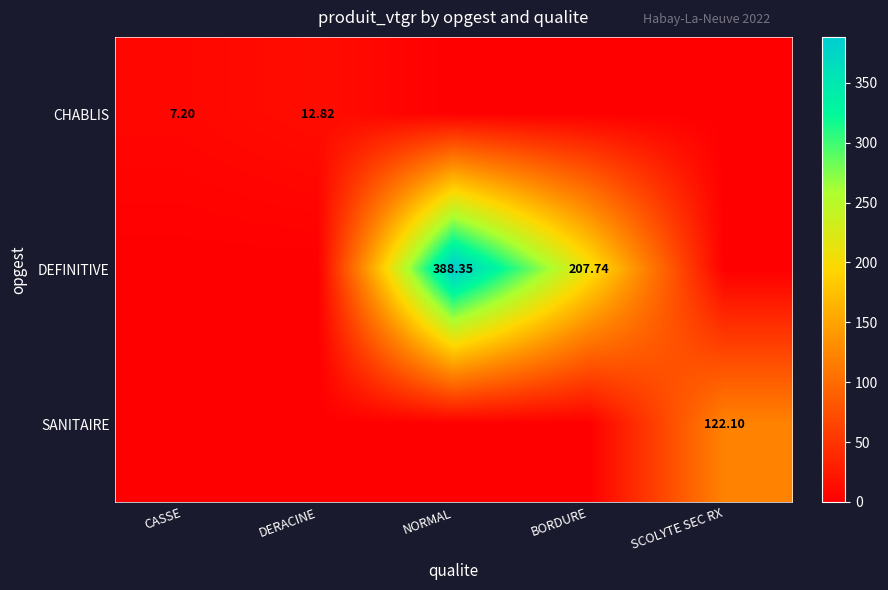

The DEFINITIVE series shows 0.0 at SCOLYTE SEC RX. True or false?

True